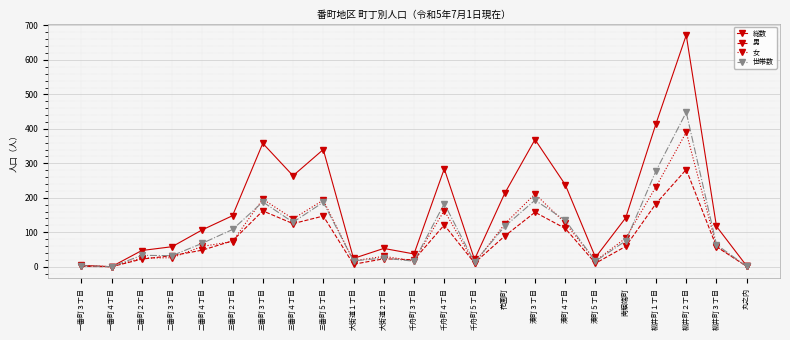

At which label does 男 first exceed 58?

三番町２丁目